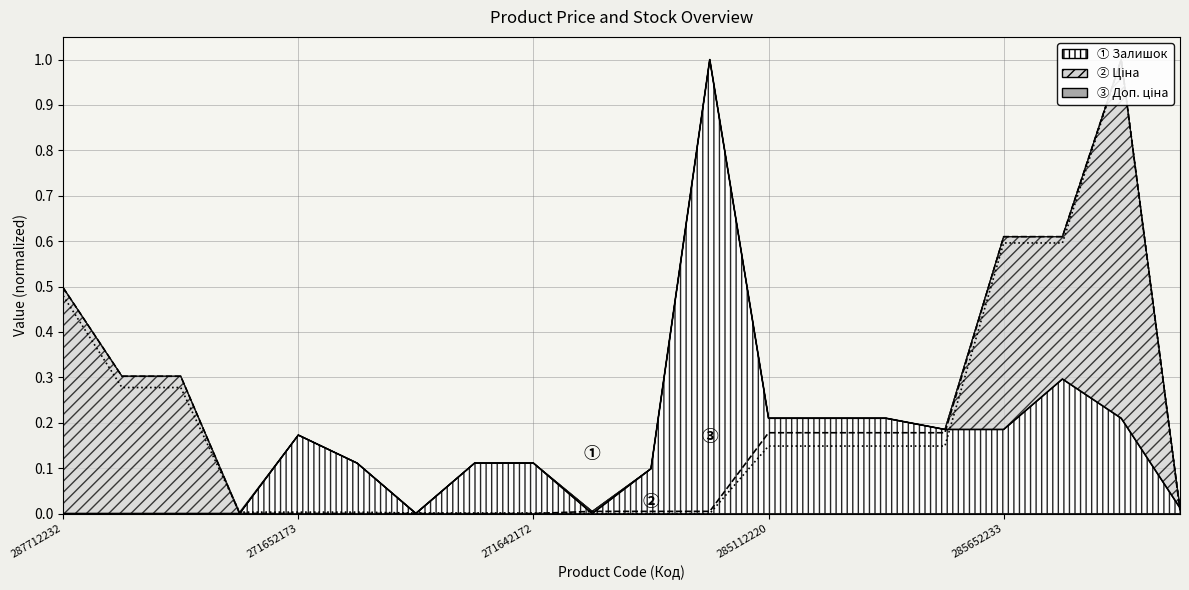

The Доп. ціна series shows 0.2 at 285111961. True or false?

False